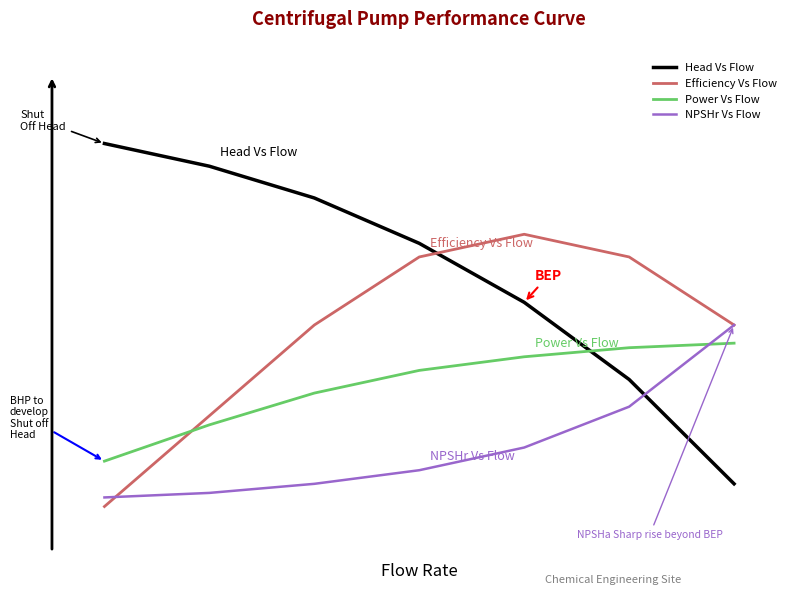

Does the chart display data point markers on the line(s)?

No